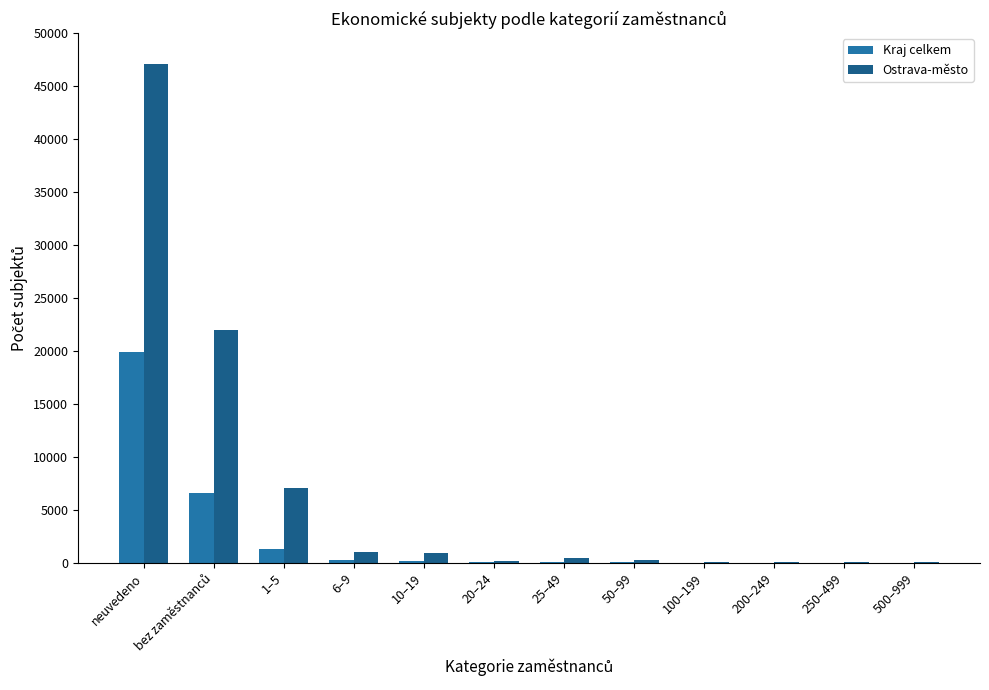

What is the sum of all Ostrava-město values?

79064